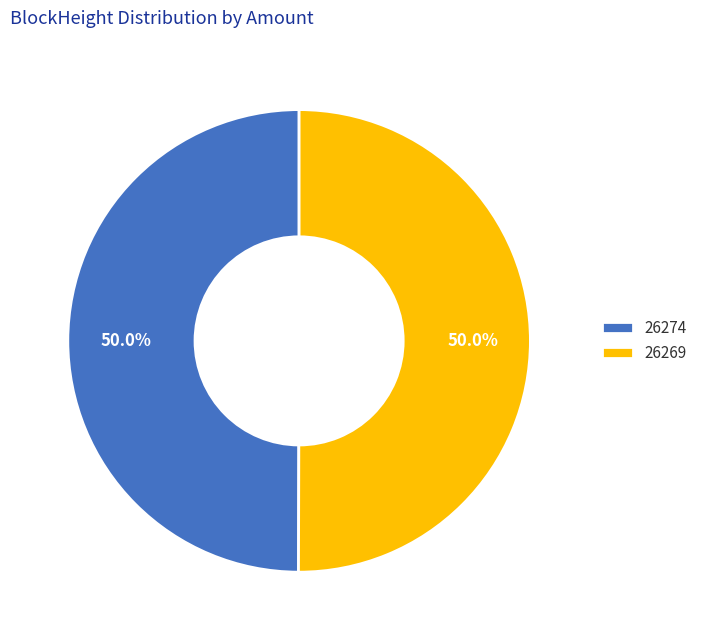

Is it true that 26274 is 9% of the pie?

False